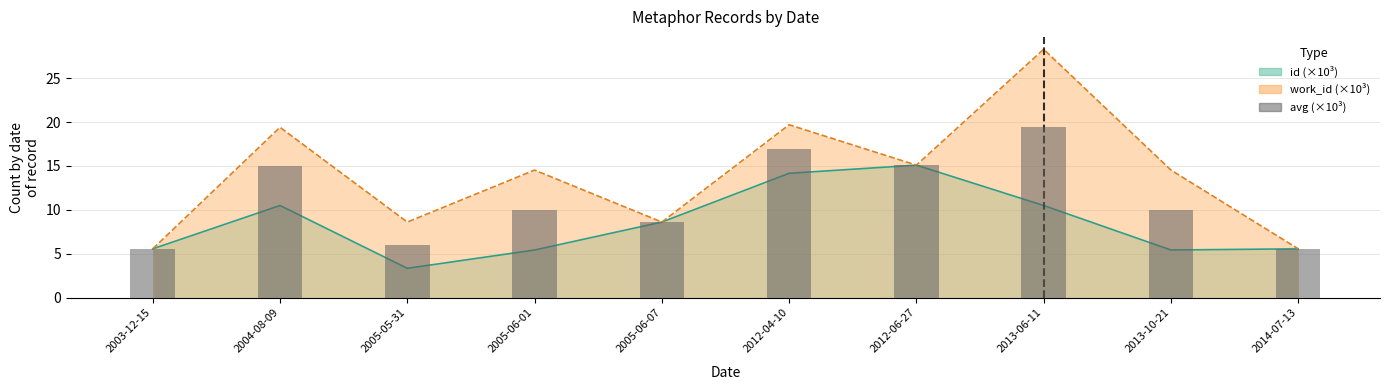

List the labels in order of value, smallest first.

2003-12-15, 2014-07-13, 2005-05-31, 2005-06-07, 2005-06-01, 2013-10-21, 2004-08-09, 2012-06-27, 2012-04-10, 2013-06-11